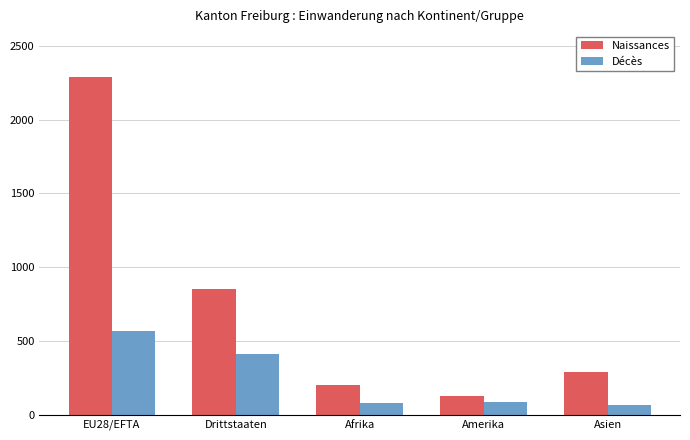

Is it true that Naissances equals 1311 at Drittstaaten?

False